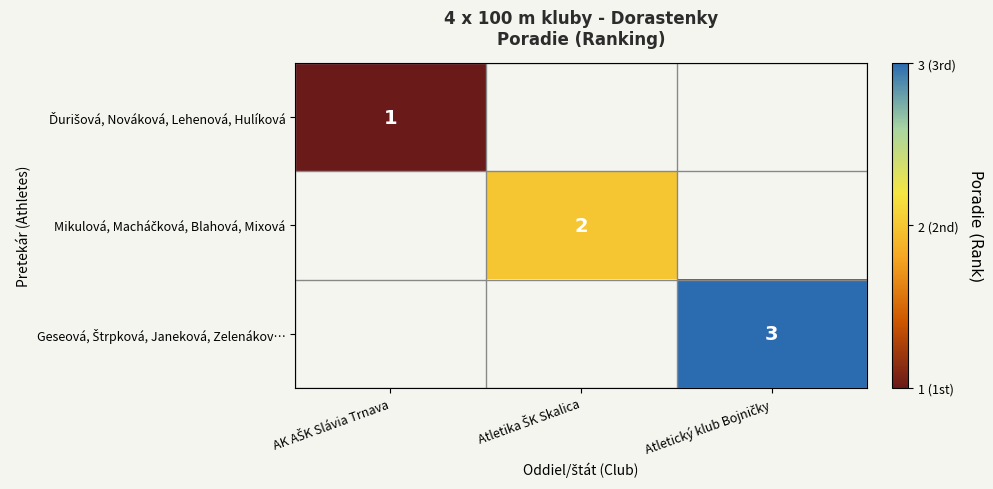

List the labels in order of Ďurišová, Nováková, Lehenová, Hulíková value, smallest first.

AK AŠK Slávia Trnava, Atletika ŠK Skalica, Atletický klub Bojničky